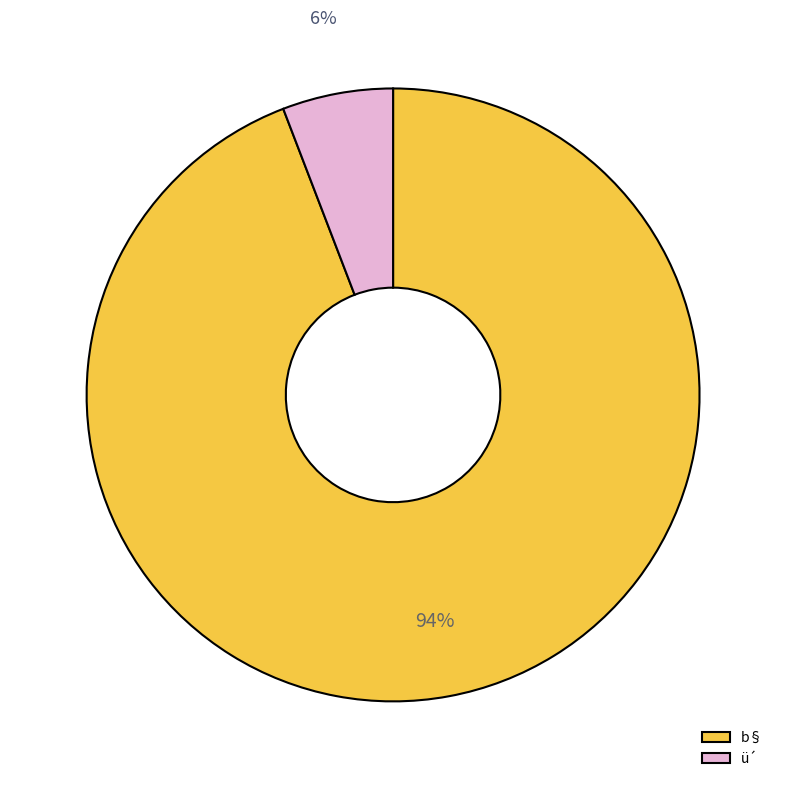

Between ü´ and b§, which is larger?

b§